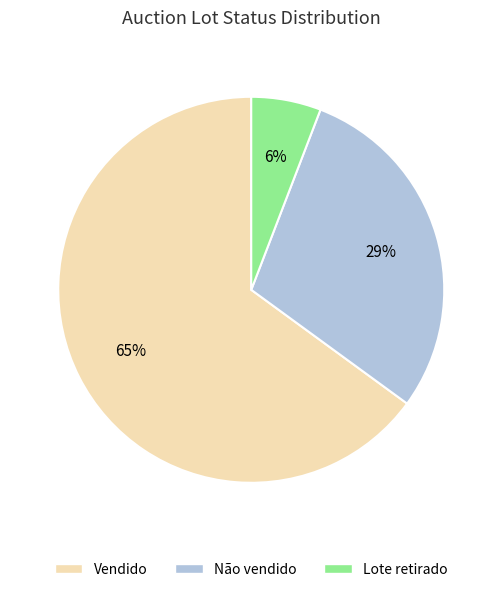

How many slices are in this pie chart?

3